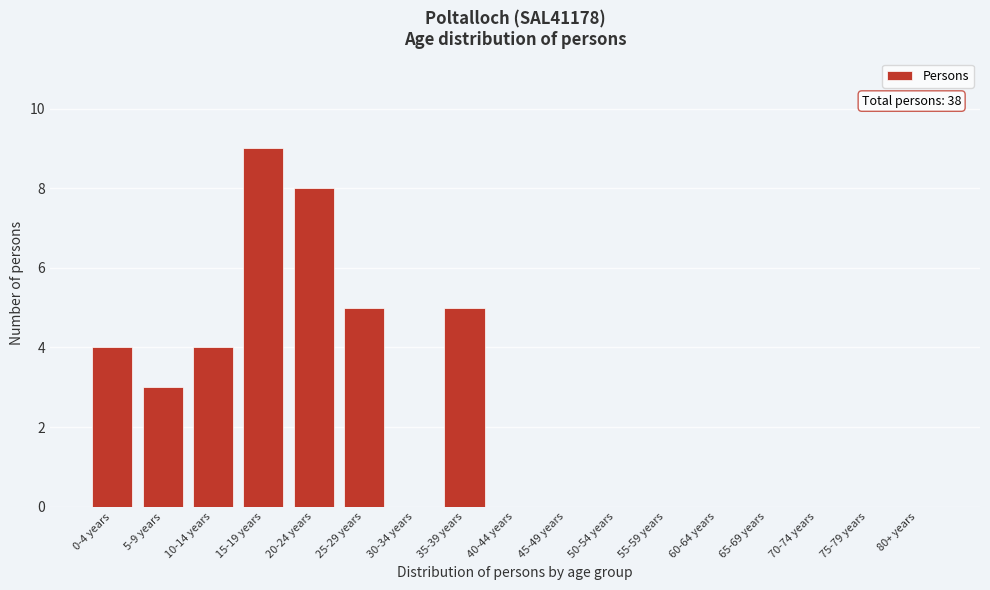

Reading right to left, list all the values displayed in this chart.

80+ years=0	75-79 years=0	70-74 years=0	65-69 years=0	60-64 years=0	55-59 years=0	50-54 years=0	45-49 years=0	40-44 years=0	35-39 years=5	30-34 years=0	25-29 years=5	20-24 years=8	15-19 years=9	10-14 years=4	5-9 years=3	0-4 years=4